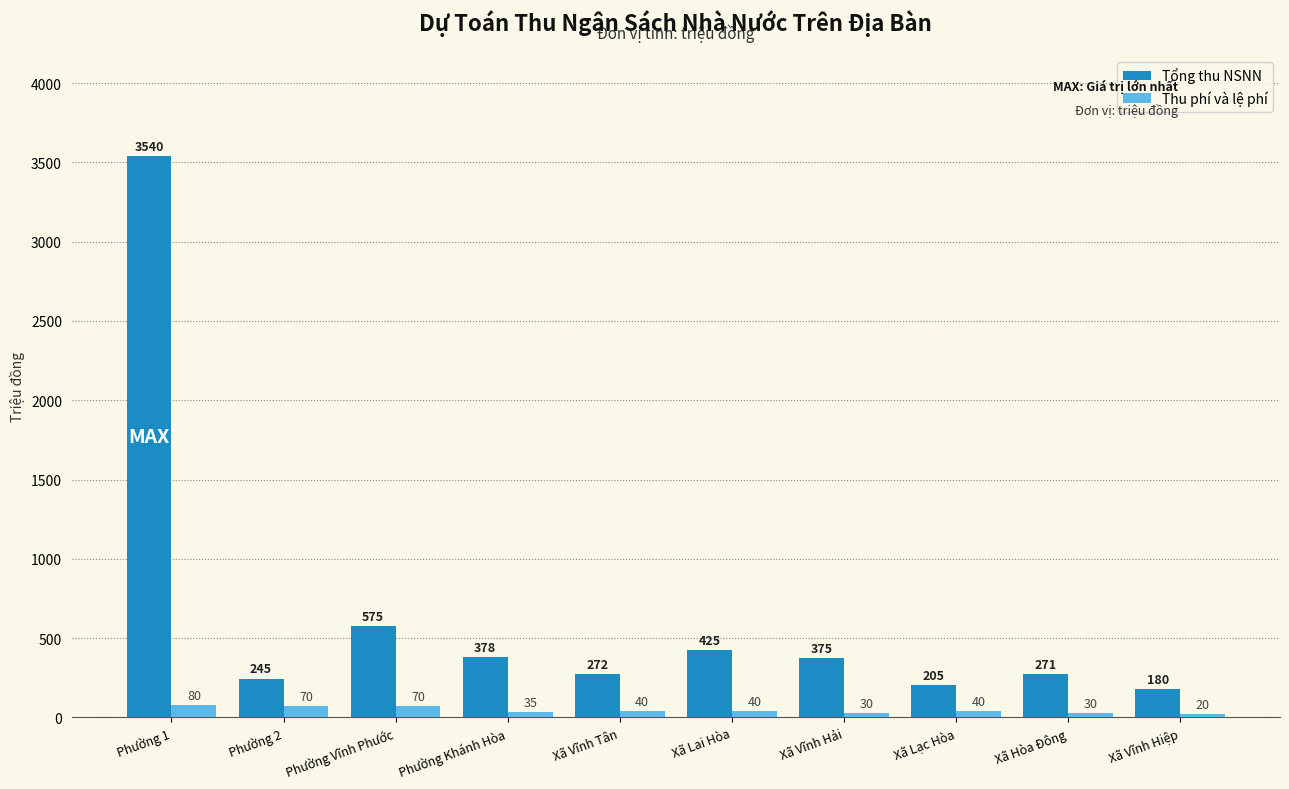

Reading right to left, extract all data points from this chart.

Tổng thu NSNN: Xã Vĩnh Hiệp=180	Xã Hòa Đông=271	Xã Lạc Hòa=205	Xã Vĩnh Hải=375	Xã Lai Hòa=425	Xã Vĩnh Tân=272	Phường Khánh Hòa=378	Phường Vĩnh Phước=575	Phường 2=245	Phường 1=3540
Thu phí và lệ phí: Xã Vĩnh Hiệp=20	Xã Hòa Đông=30	Xã Lạc Hòa=40	Xã Vĩnh Hải=30	Xã Lai Hòa=40	Xã Vĩnh Tân=40	Phường Khánh Hòa=35	Phường Vĩnh Phước=70	Phường 2=70	Phường 1=80